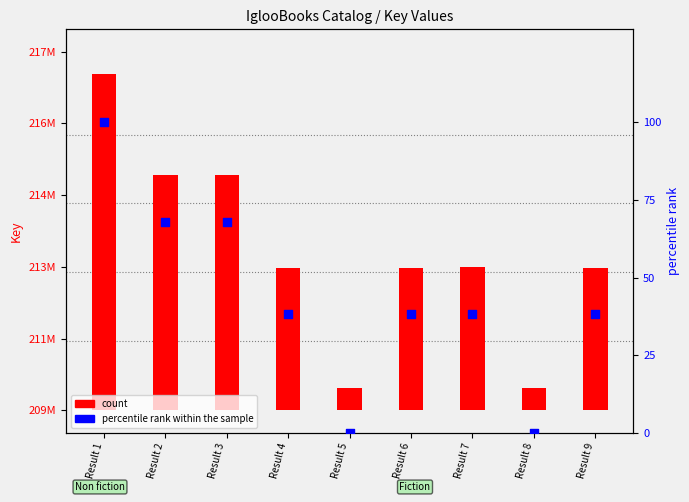

At which category is the sum across all series the highest?

Result 1